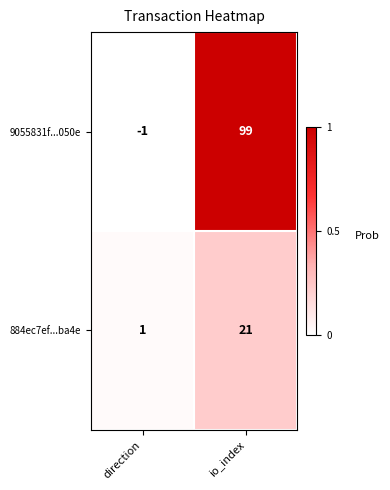

Which label corresponds to the largest value in the chart?

io_index